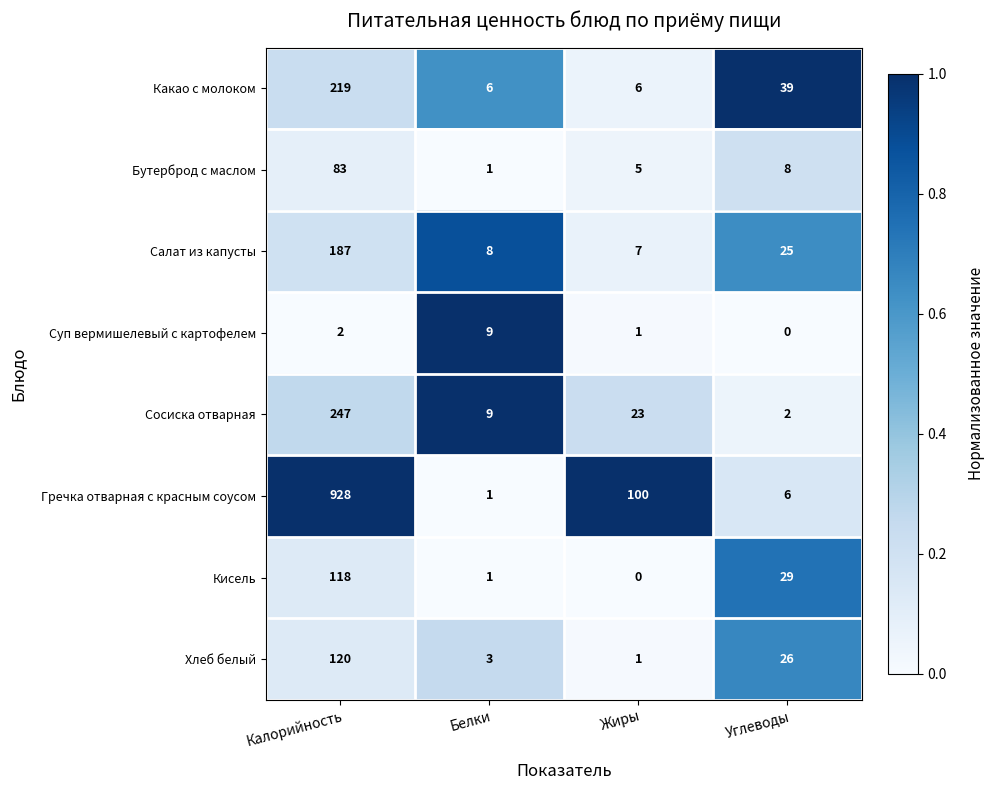

Between Калорийность and Белки, which series saw the biggest shift?

Гречка отварная с красным соусом